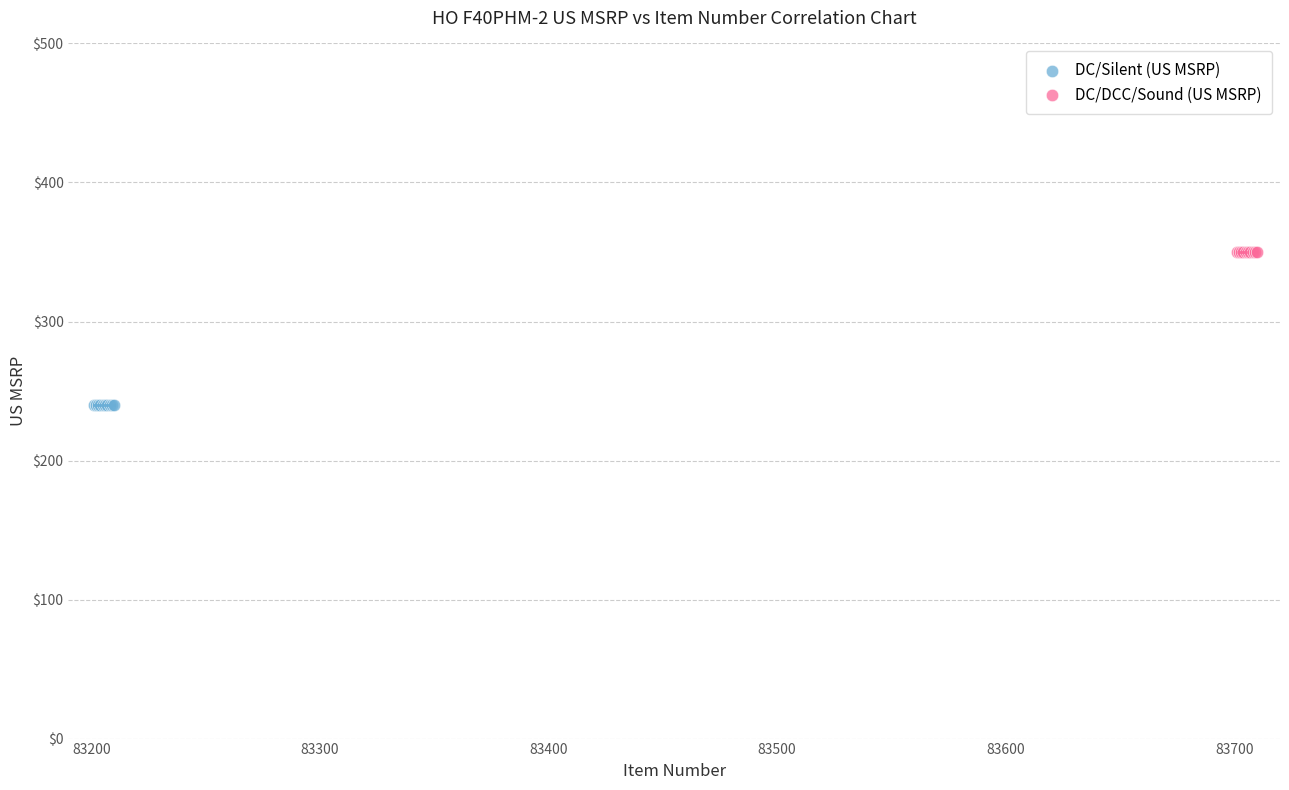

Which series contains the highest Y value?

DC/DCC/Sound (US MSRP)